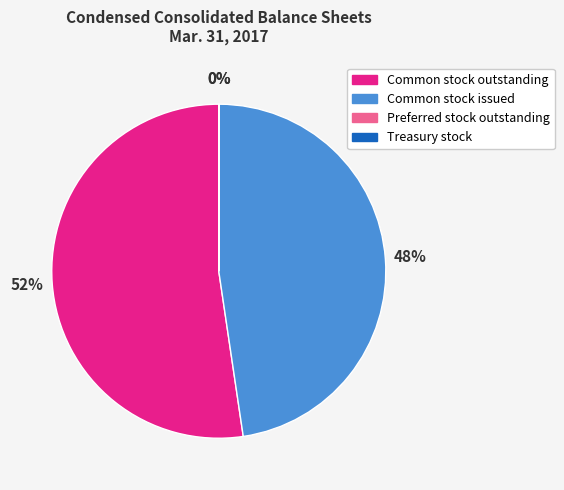

To the nearest percent, what is the combined percentage of Common stock outstanding and Common stock issued?

100%